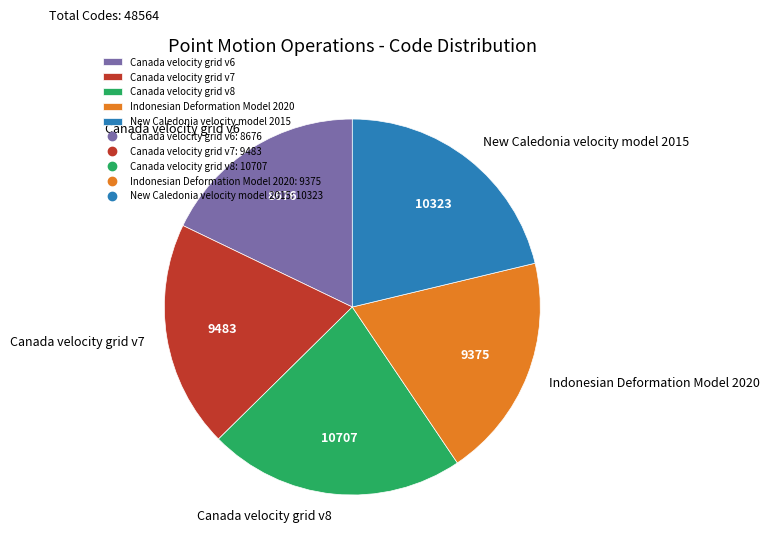

True or false: New Caledonia velocity model 2015 accounts for 21% of the total.

True